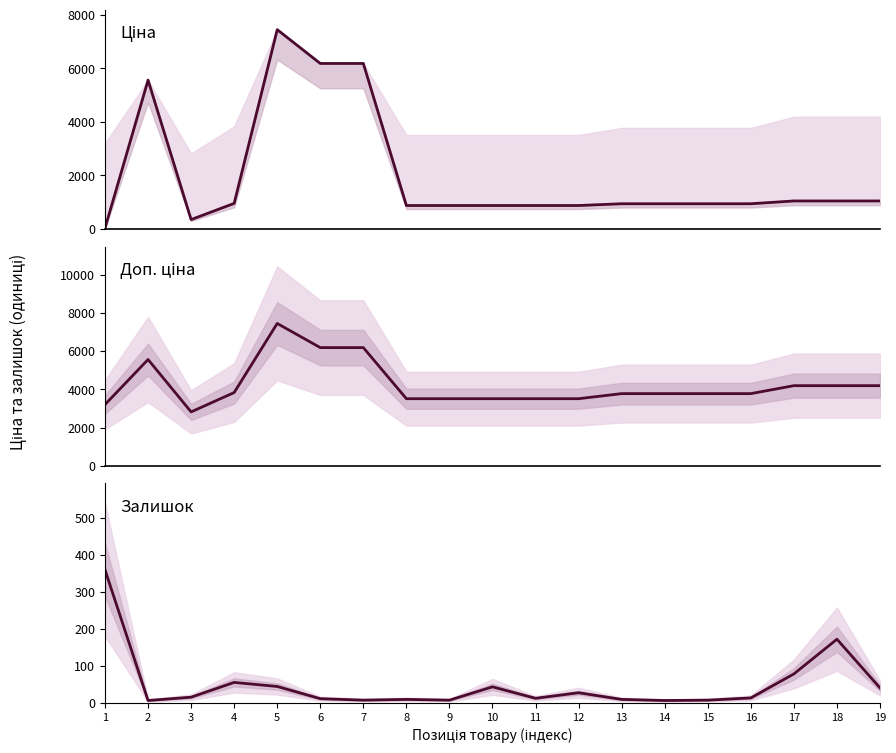

What is the maximum value shown in the chart?

7444.6